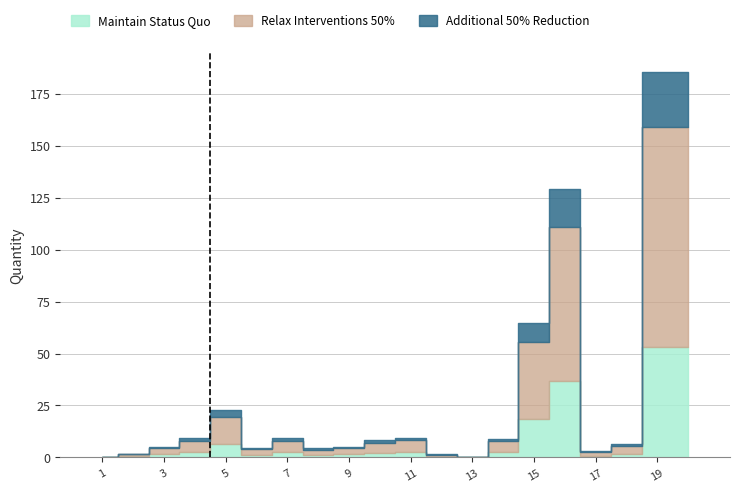

What is the difference between the Additional 50% Reduction values at 11 and 20?

25.2